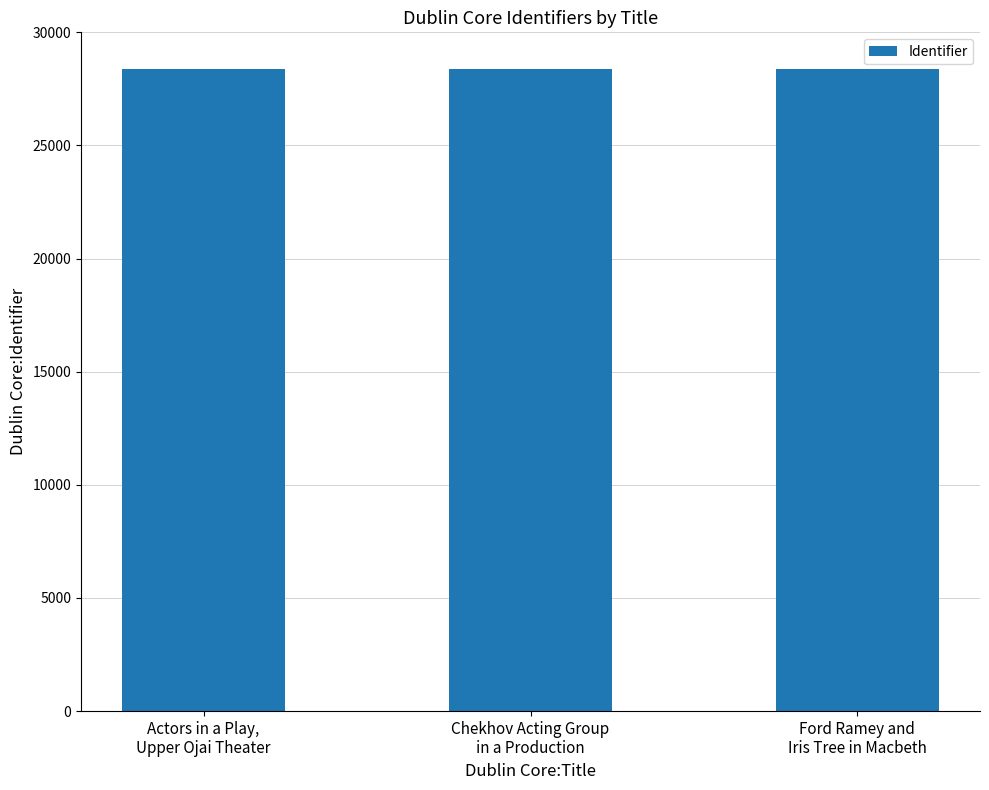

What is the difference between the values at Ford Ramey and
Iris Tree in Macbeth and Actors in a Play,
Upper Ojai Theater?

1